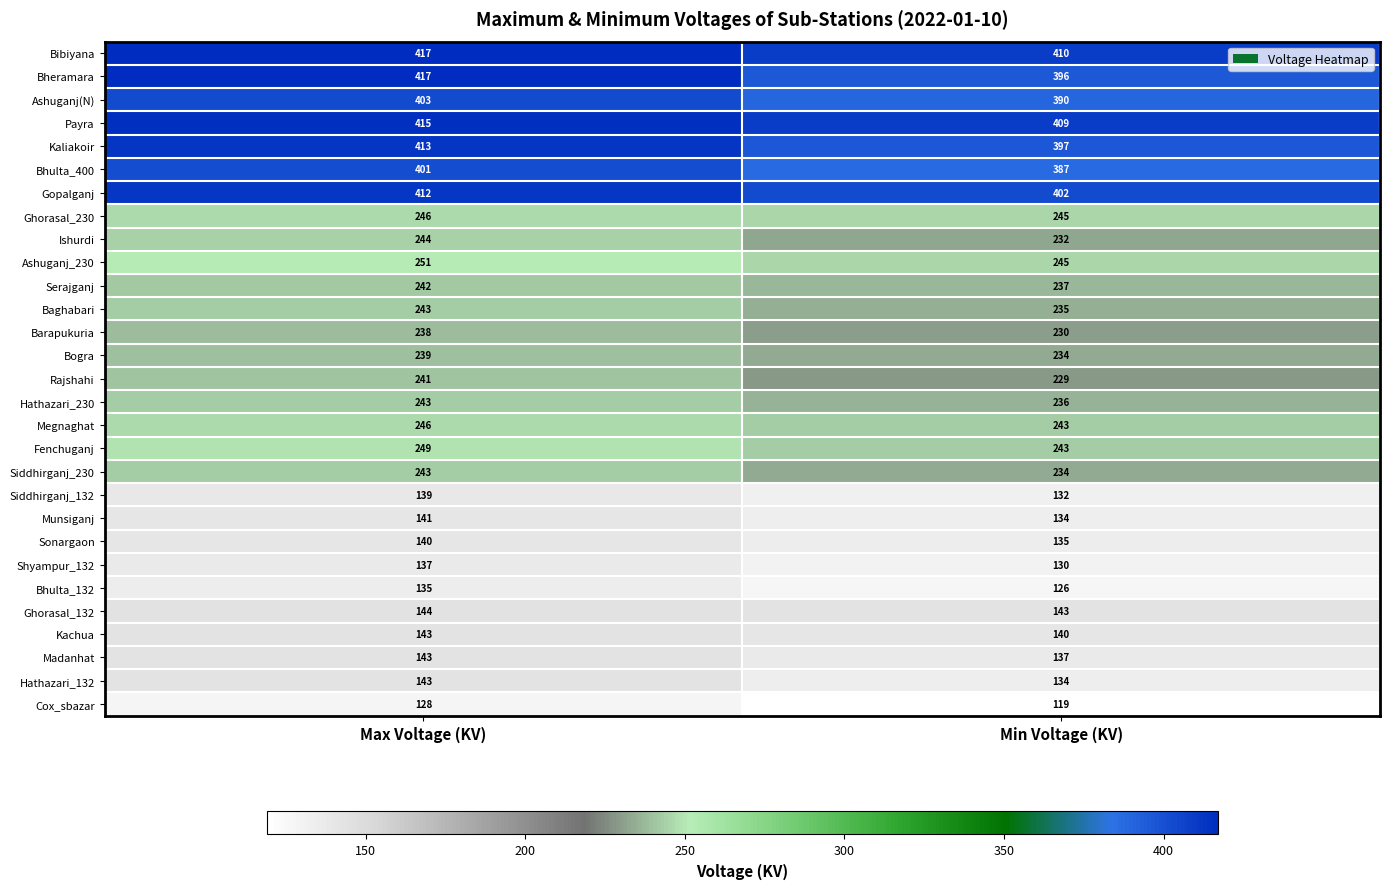

Rank the categories by Bhulta_400 value from highest to lowest.

Max Voltage (KV), Min Voltage (KV)